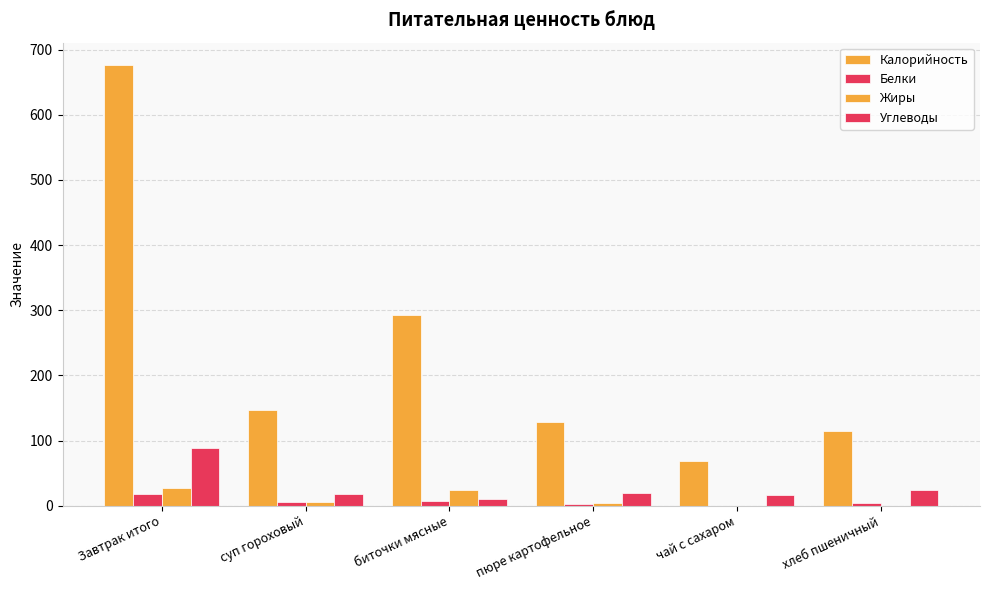

Are the bars grouped side by side (vs. stacked)?

Yes